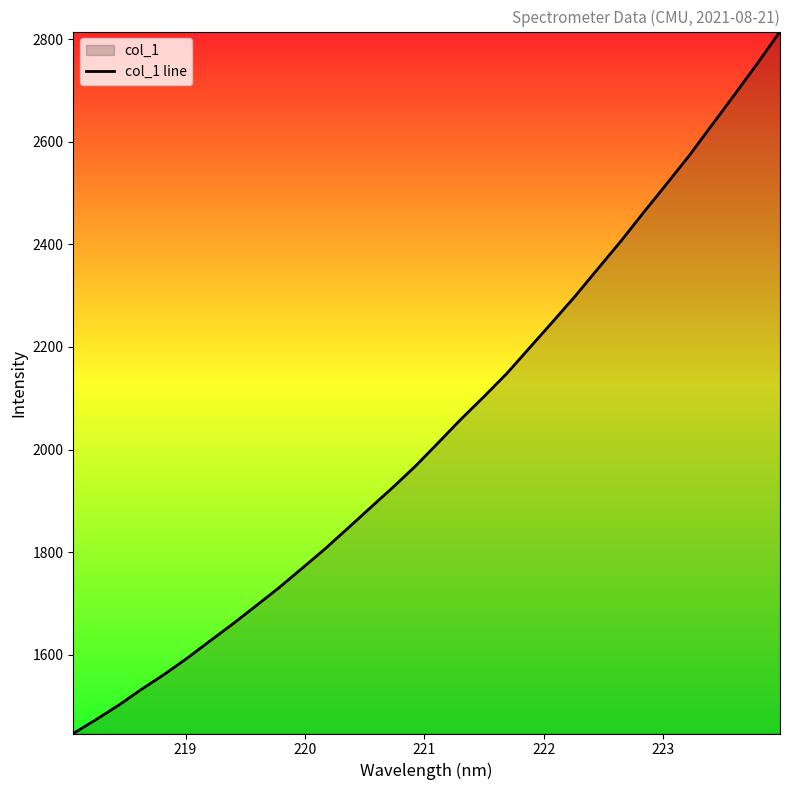

What is the minimum value shown in the chart?

1446.0